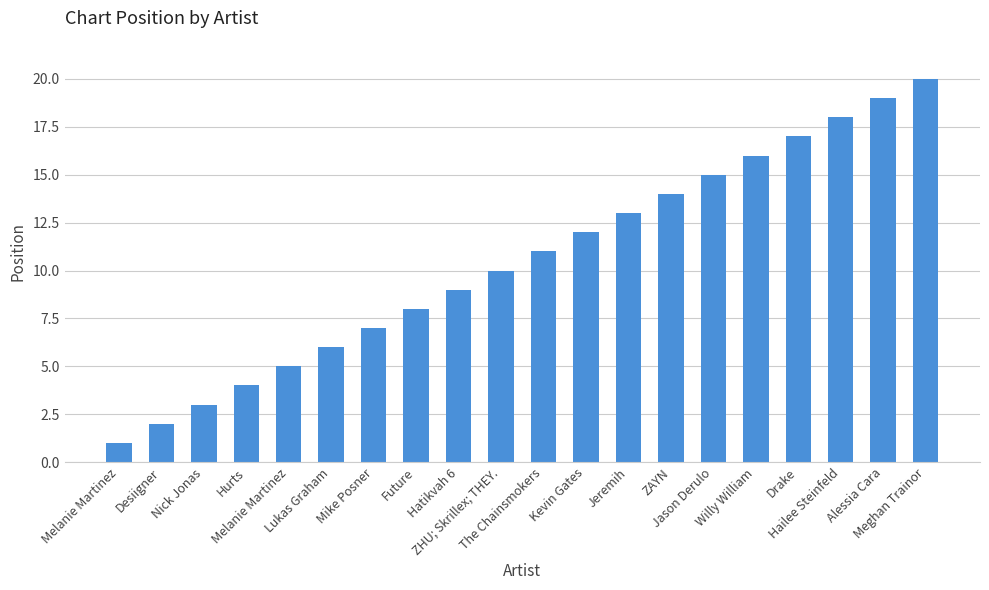

Count the number of data series in this chart.

1